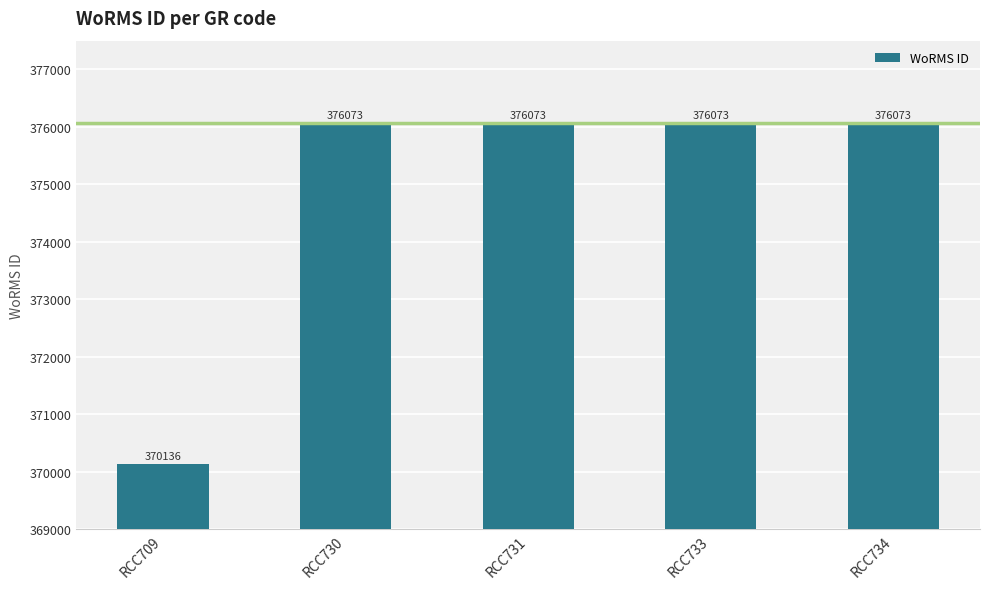

The value at RCC731 is 376073. True or false?

True